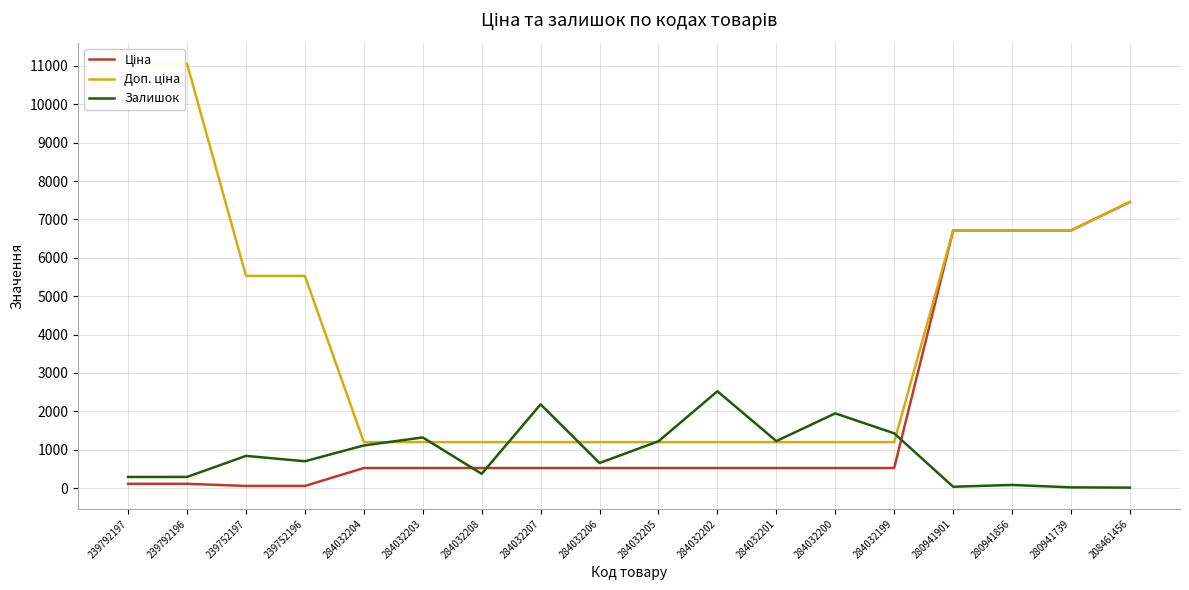

Which category has the lowest value across all series?

208461456